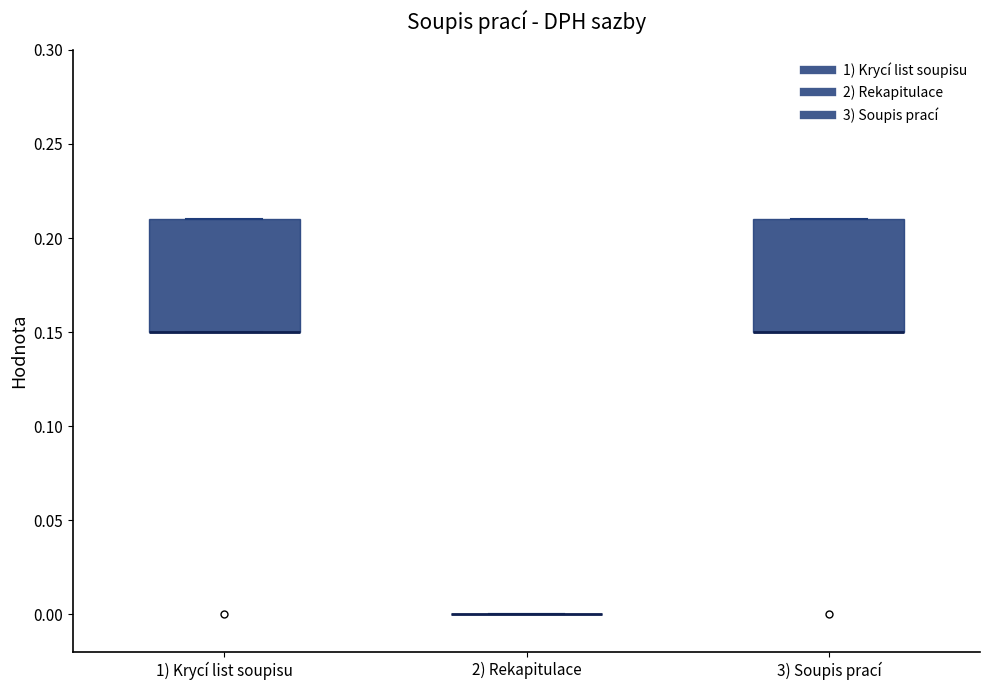

Reading left to right, transcribe this box plot: for each box, give where its median line is, the range the box spans, and where its two whiskers end, as read against the y-axis. The values are not printed on the chart, so give them approximately, as read against the axis.

1) Krycí list soupisu: median 0.15 (drawn on the box's lower edge), box 0.15 to 0.21, whiskers 0.15 to 0.21
2) Rekapitulace: box collapsed to a line at 0.00, whiskers 0.00 to 0.00
3) Soupis prací: median 0.15 (drawn on the box's lower edge), box 0.15 to 0.21, whiskers 0.15 to 0.21